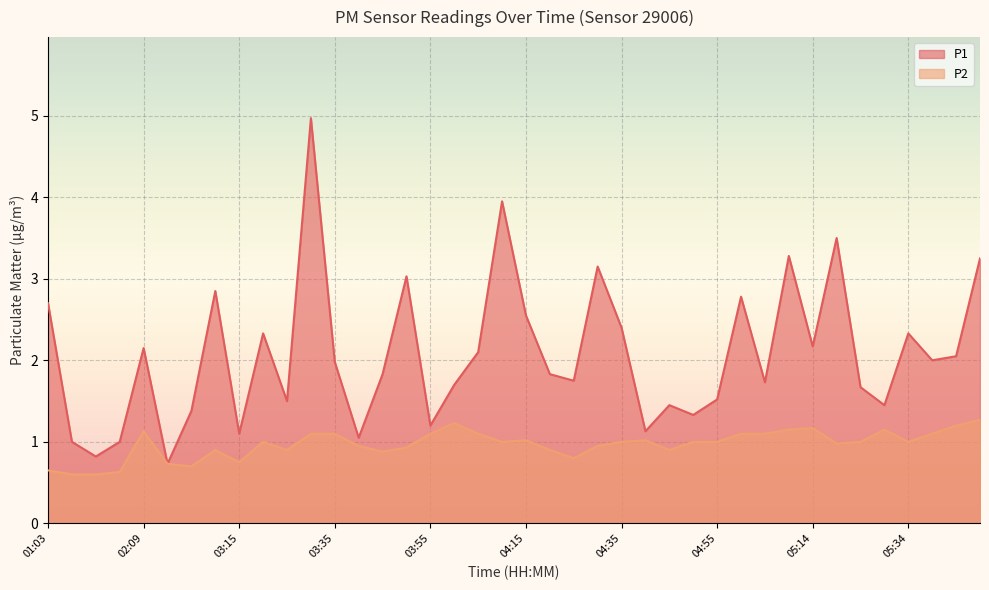

Count the number of categories in the chart.

40